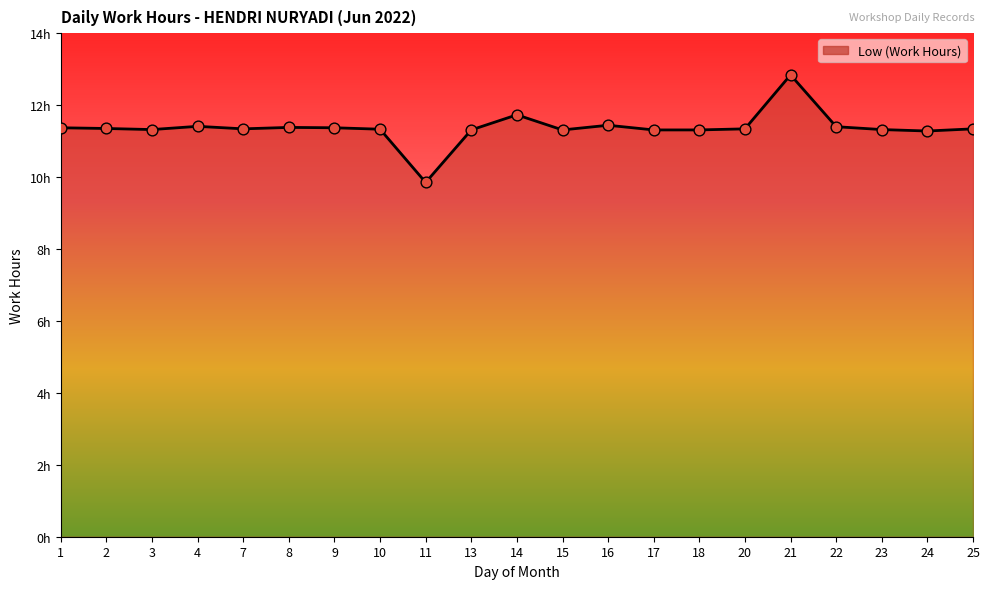

Approximately how many times larger is the value at 25 compared to 16?

1.0